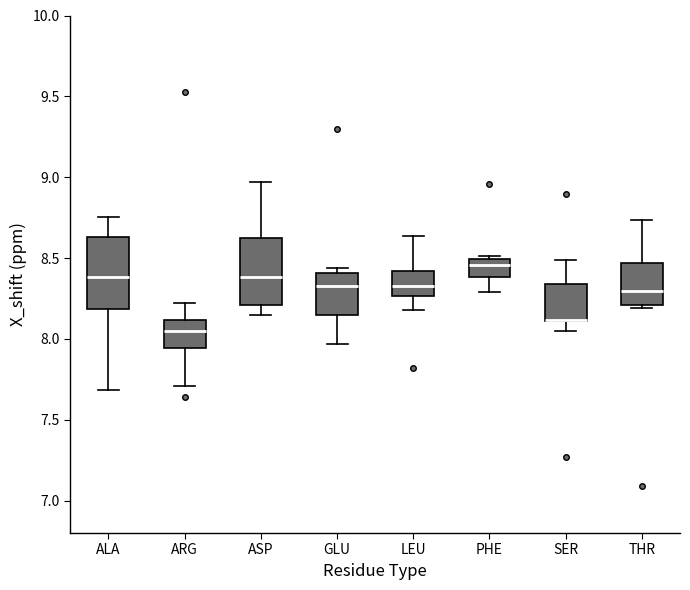

Reading left to right, read every box against the y-axis: the position of its median line, the range the box covers, and the ends of its whiskers. The values are not printed on the chart, so give them approximately, as read against the axis.

ALA: median 8.40, box 8.20 to 8.65, whiskers 7.70 to 8.75
ARG: median 8.05, box 7.95 to 8.10, whiskers 7.70 to 8.20
ASP: median 8.40, box 8.20 to 8.65, whiskers 8.15 to 8.95
GLU: median 8.35, box 8.15 to 8.40, whiskers 7.95 to 8.45
LEU: median 8.35, box 8.25 to 8.40, whiskers 8.20 to 8.65
PHE: median 8.45, box 8.40 to 8.50, whiskers 8.30 to 8.50 (just above the box's upper edge)
SER: median 8.10 (drawn on the box's lower edge), box 8.10 to 8.35, whiskers 8.05 to 8.50
THR: median 8.30, box 8.20 to 8.45, whiskers 8.20 (just below the box's lower edge) to 8.75